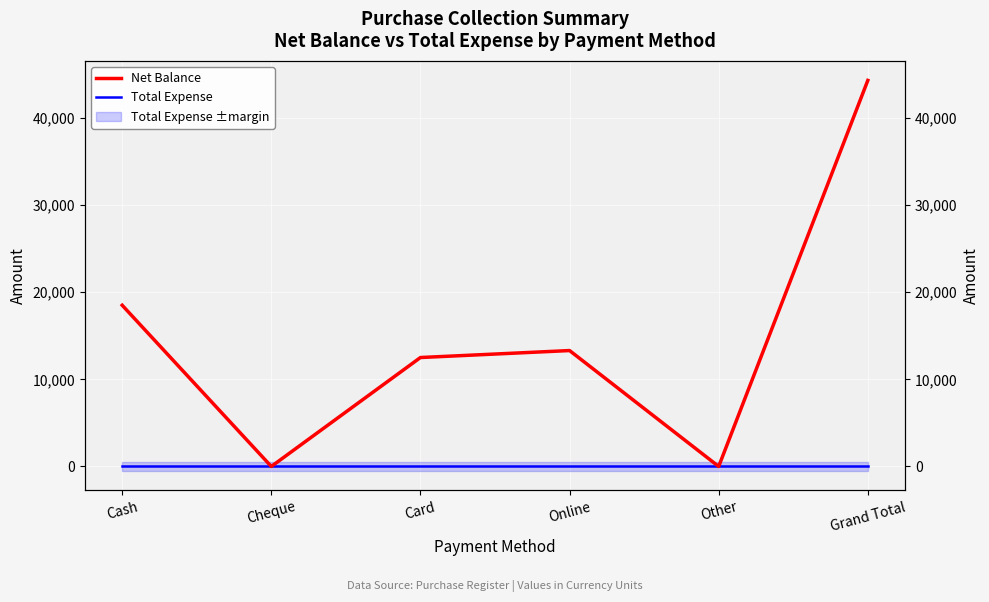

List the labels in order of Net Balance value, smallest first.

Cheque, Other, Card, Online, Cash, Grand Total